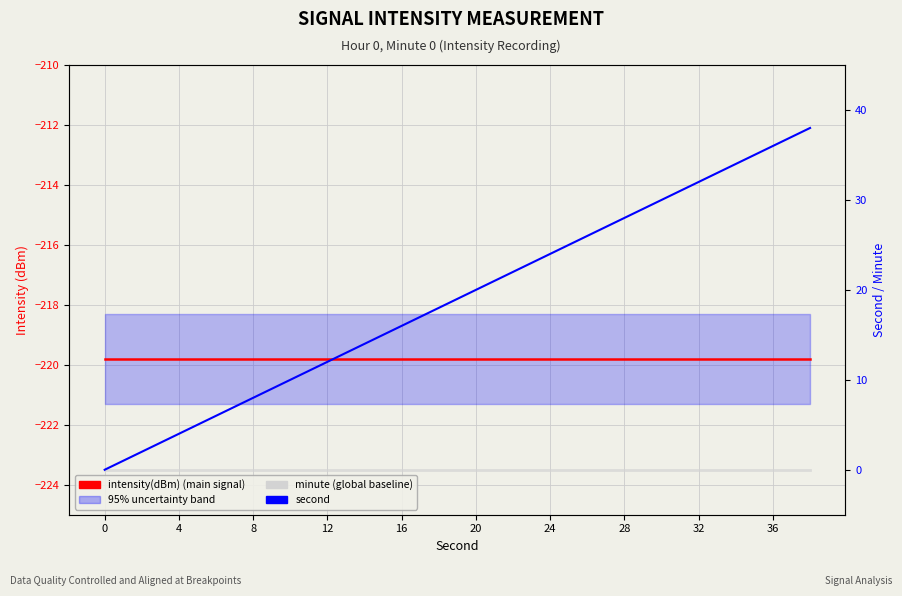

Reading left to right, what are all the values shown in this chart?

intensity(dBm): -219.8	-219.8	-219.8	-219.8	-219.8	-219.8	-219.8	-219.8	-219.8	-219.8	-219.8	-219.8	-219.8	-219.8	-219.8	-219.8	-219.8	-219.8	-219.8	-219.8
second: 0.0	2.0	4.0	6.0	8.0	10.0	12.0	14.0	16.0	18.0	20.0	22.0	24.0	26.0	28.0	30.0	32.0	34.0	36.0	38.0
minute: 0.0	0.0	0.0	0.0	0.0	0.0	0.0	0.0	0.0	0.0	0.0	0.0	0.0	0.0	0.0	0.0	0.0	0.0	0.0	0.0